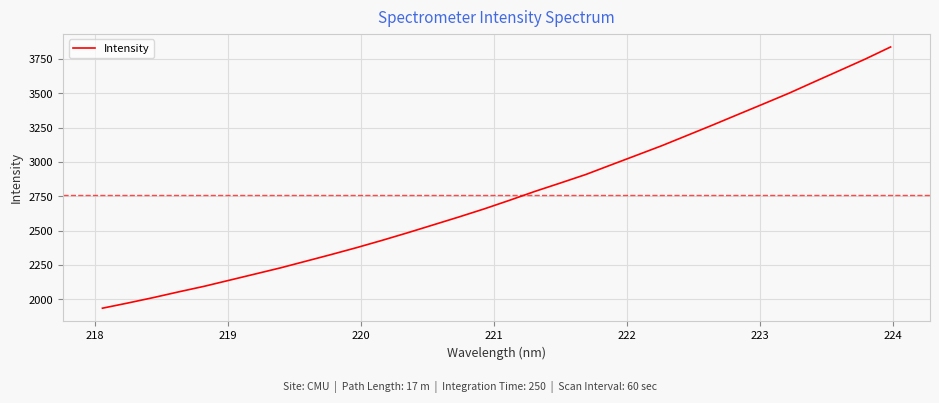

What is the maximum value shown in the chart?

3838.5